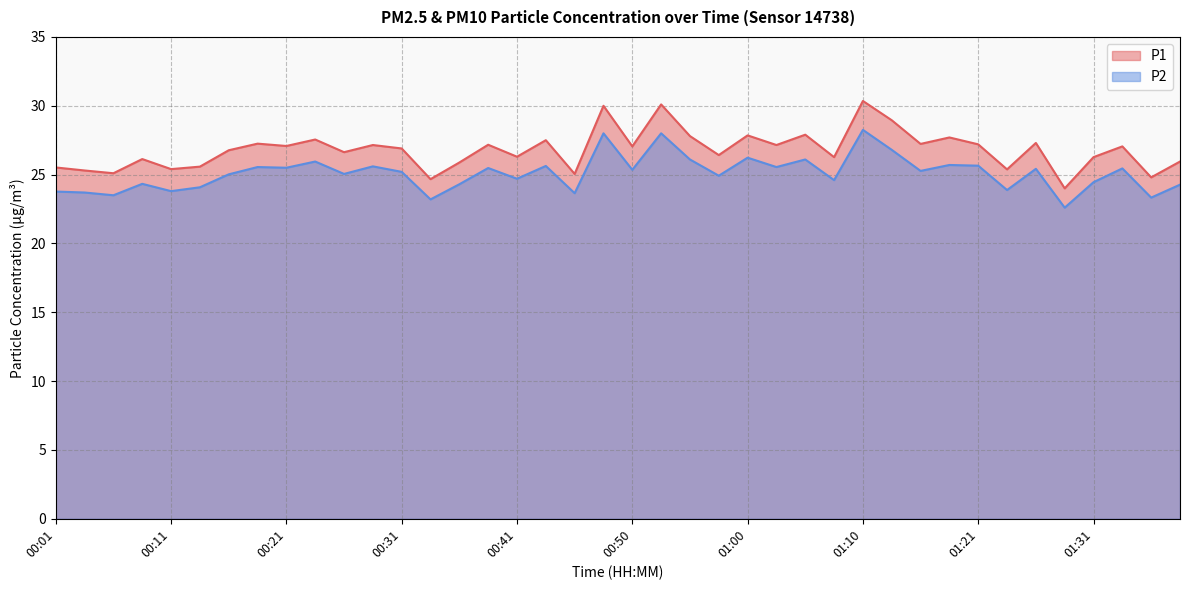

The value of P1 at 00:26 is 26.6. True or false?

True